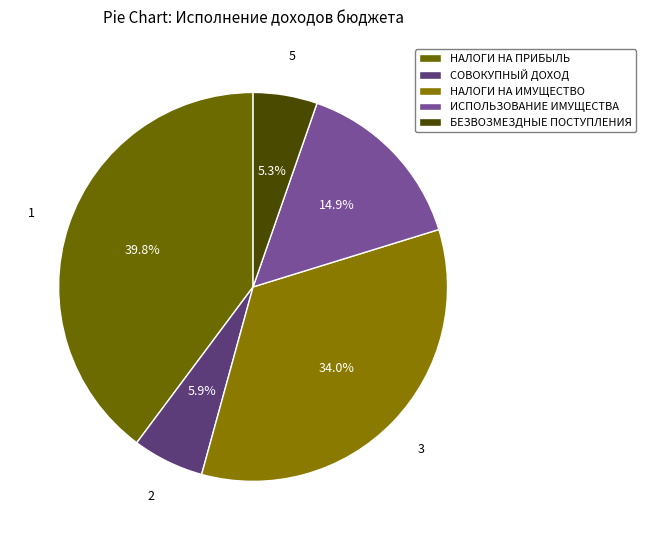

Count the number of slices in the pie.

5